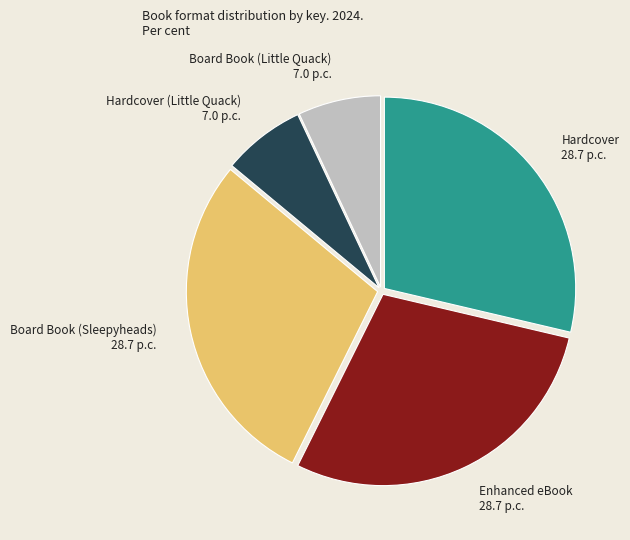

Is it true that Board Book (Little Quack) 7.0 p.c. is 22% of the pie?

False